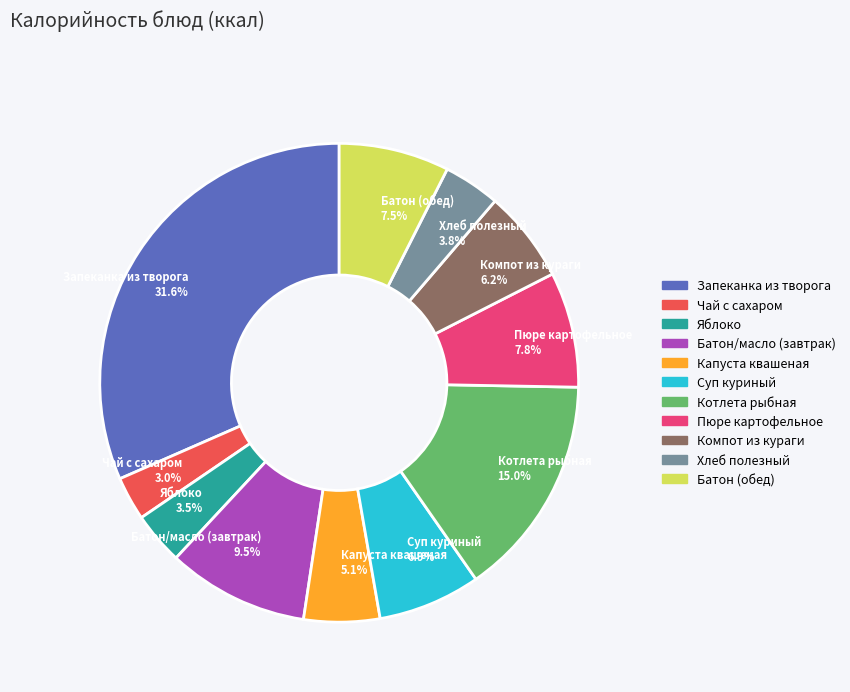

True or false: Компот из кураги accounts for 17% of the total.

False